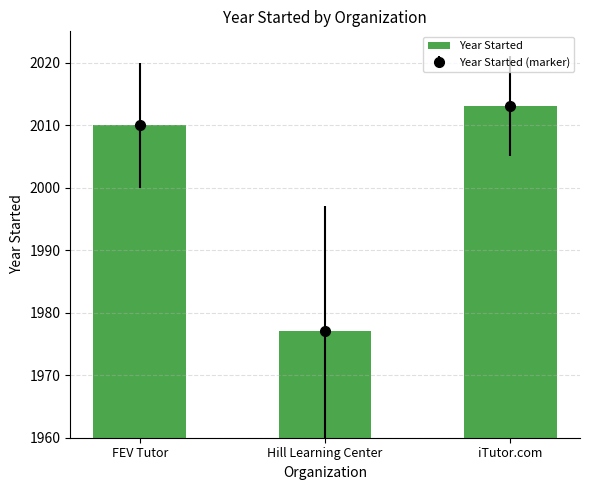

The value at iTutor.com is 1228. True or false?

False